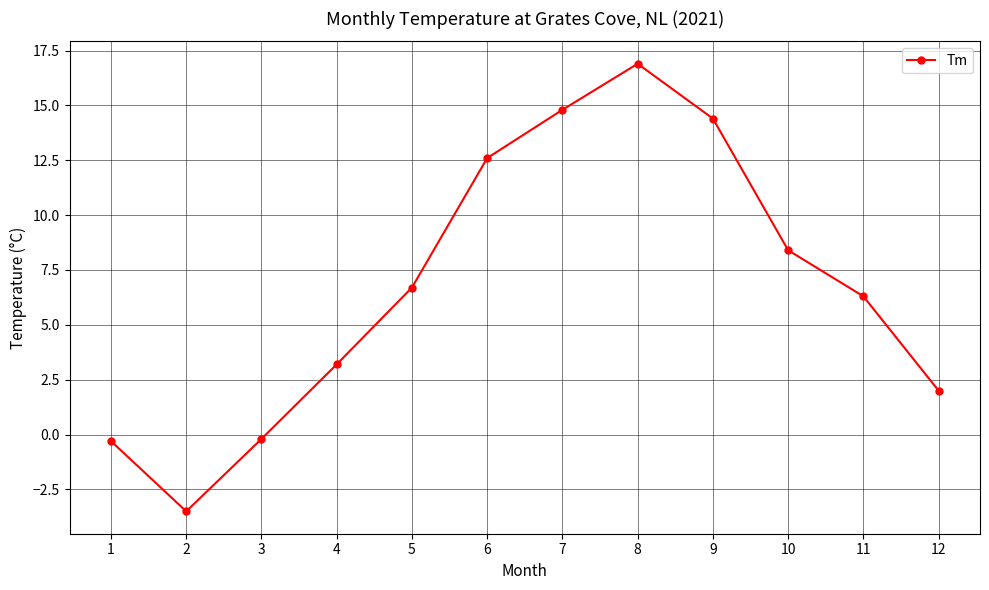

Reading right to left, what are all the values shown in this chart?

2.0	6.3	8.4	14.4	16.9	14.8	12.6	6.7	3.2	-0.2	-3.5	-0.3